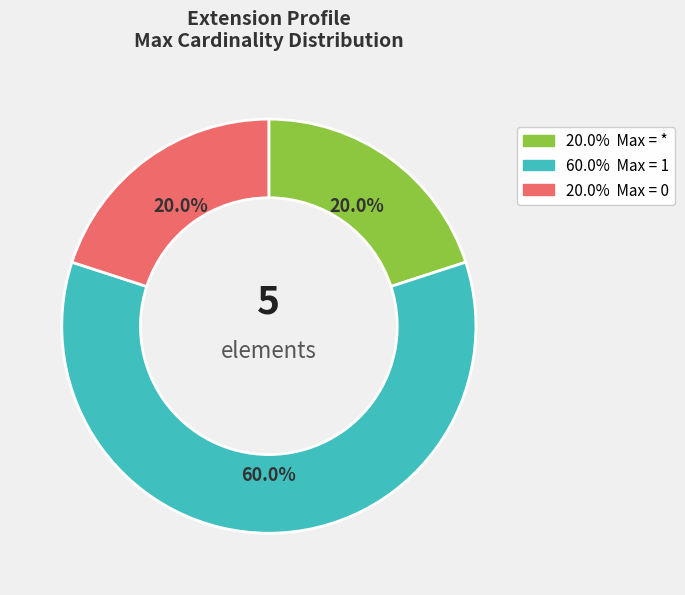

Is there any slice that represents more than half of the pie?

Yes